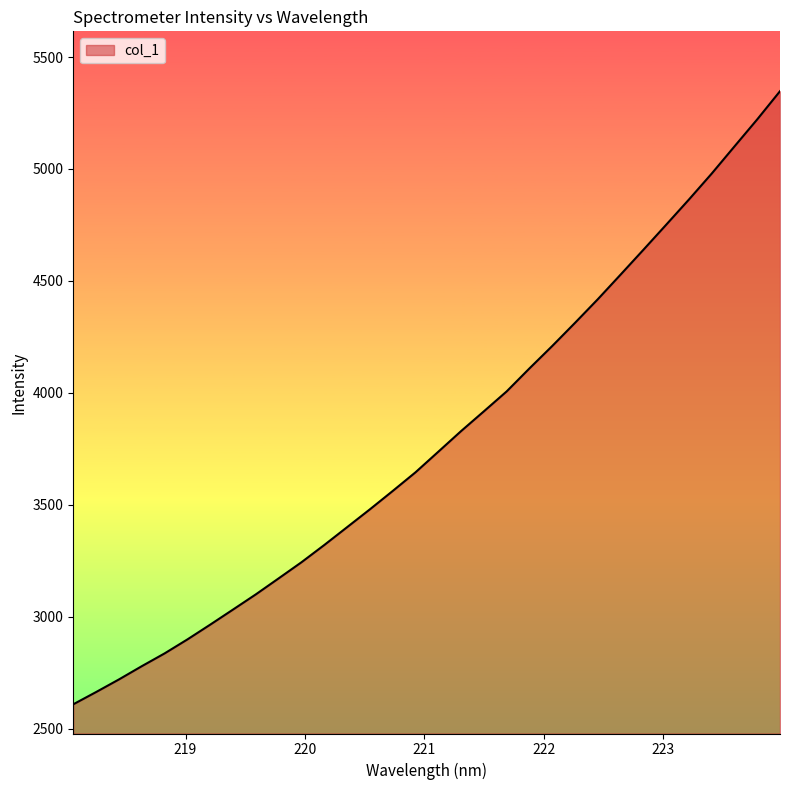

What is the difference between the maximum and minimum values?

2738.1